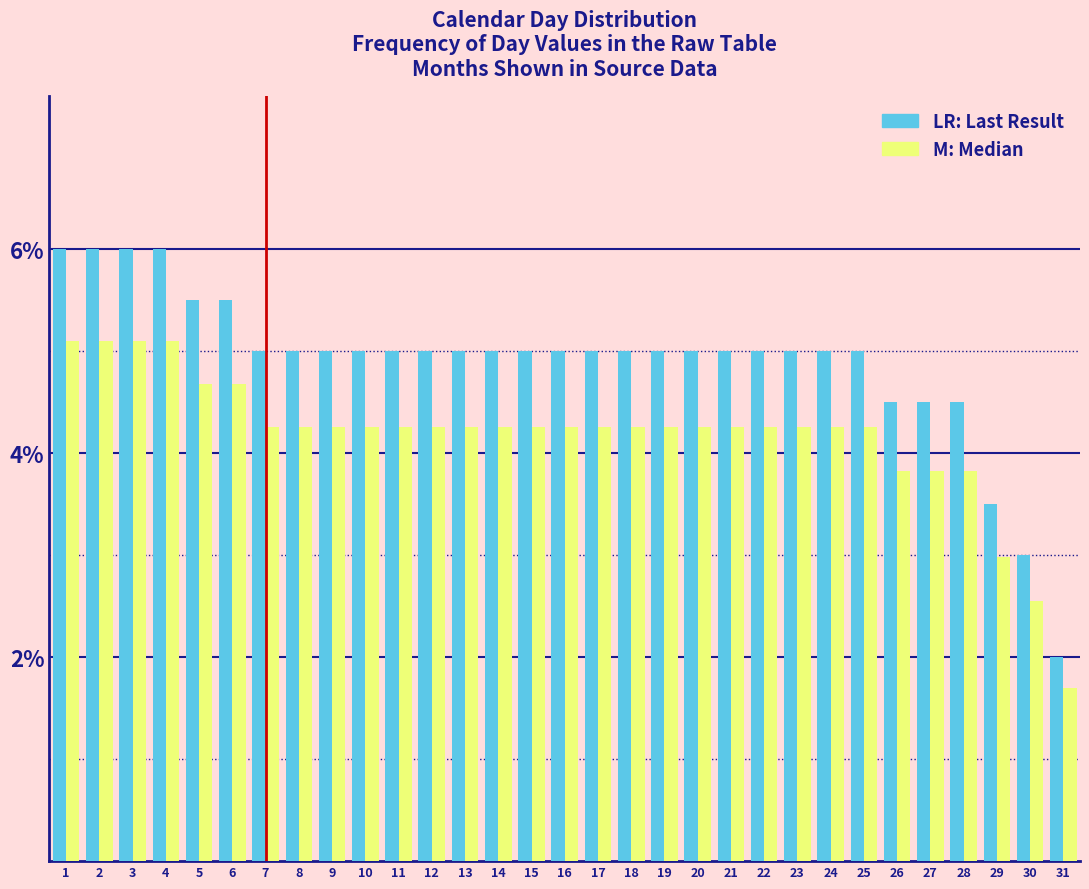

What is the total value across all series at 2?

11.1